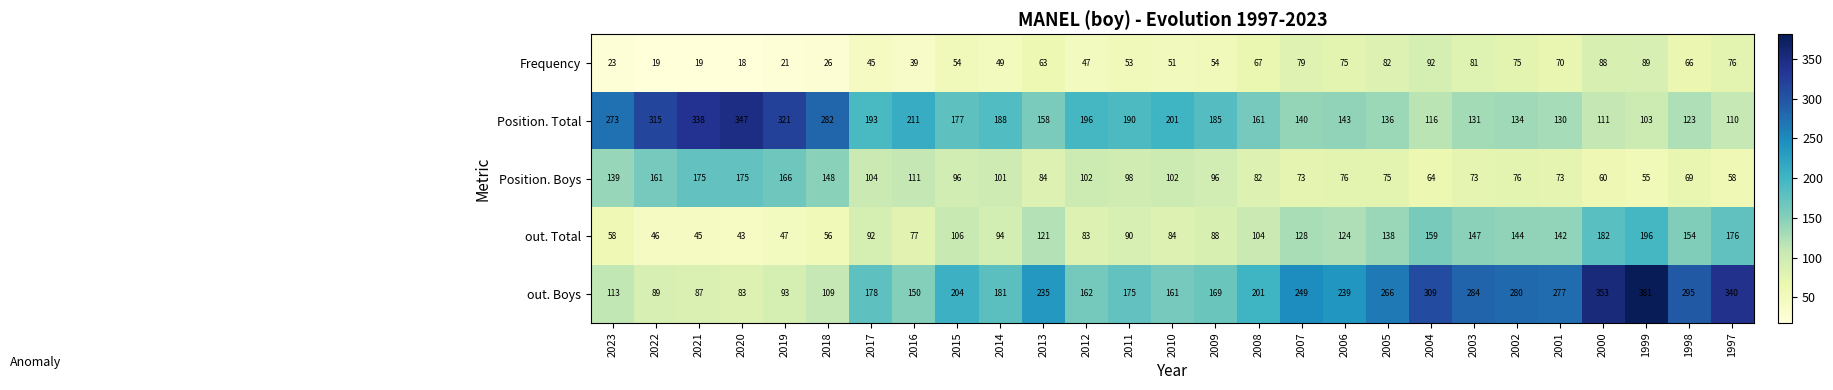

What is the sum of the Position. Boys values at 2018 and 2016?

259